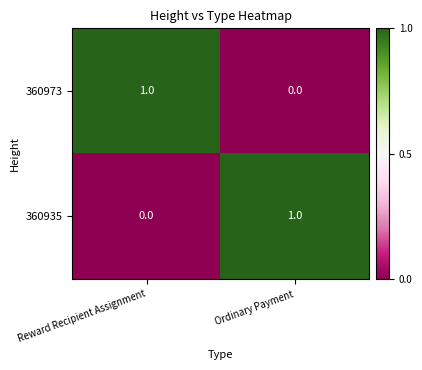

True or false: 360973 has a value of 0 at Ordinary Payment.

True